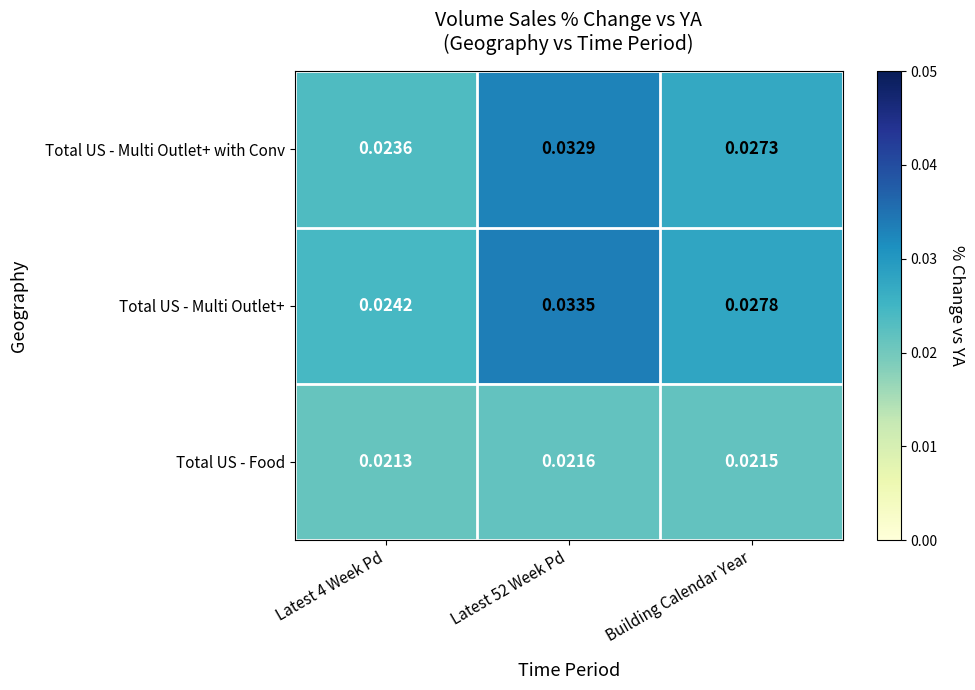

Between Latest 4 Week Pd and Building Calendar Year, which series saw the biggest shift?

Total US - Multi Outlet+ with Conv